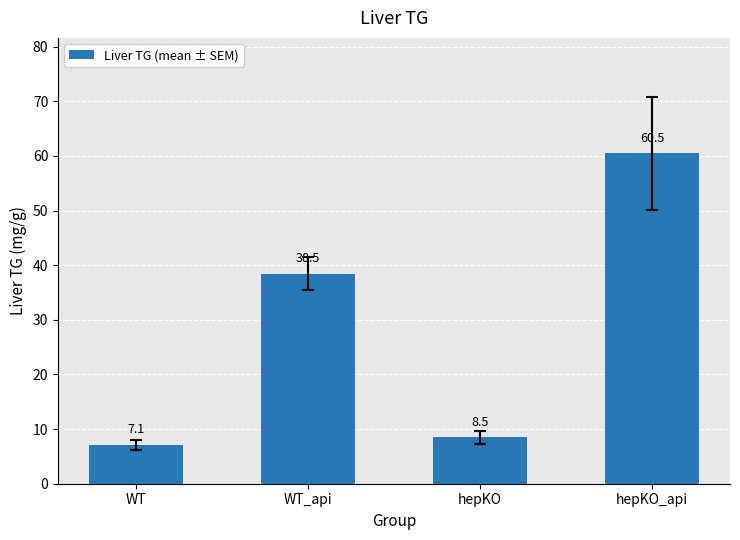

What is the difference between the second highest and minimum values?

31.3